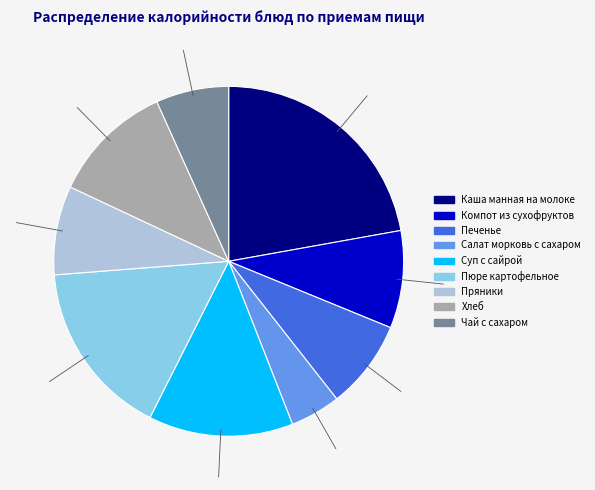

Approximately how many times larger is the value at Чай с сахаром compared to Салат морковь с сахаром?

1.4